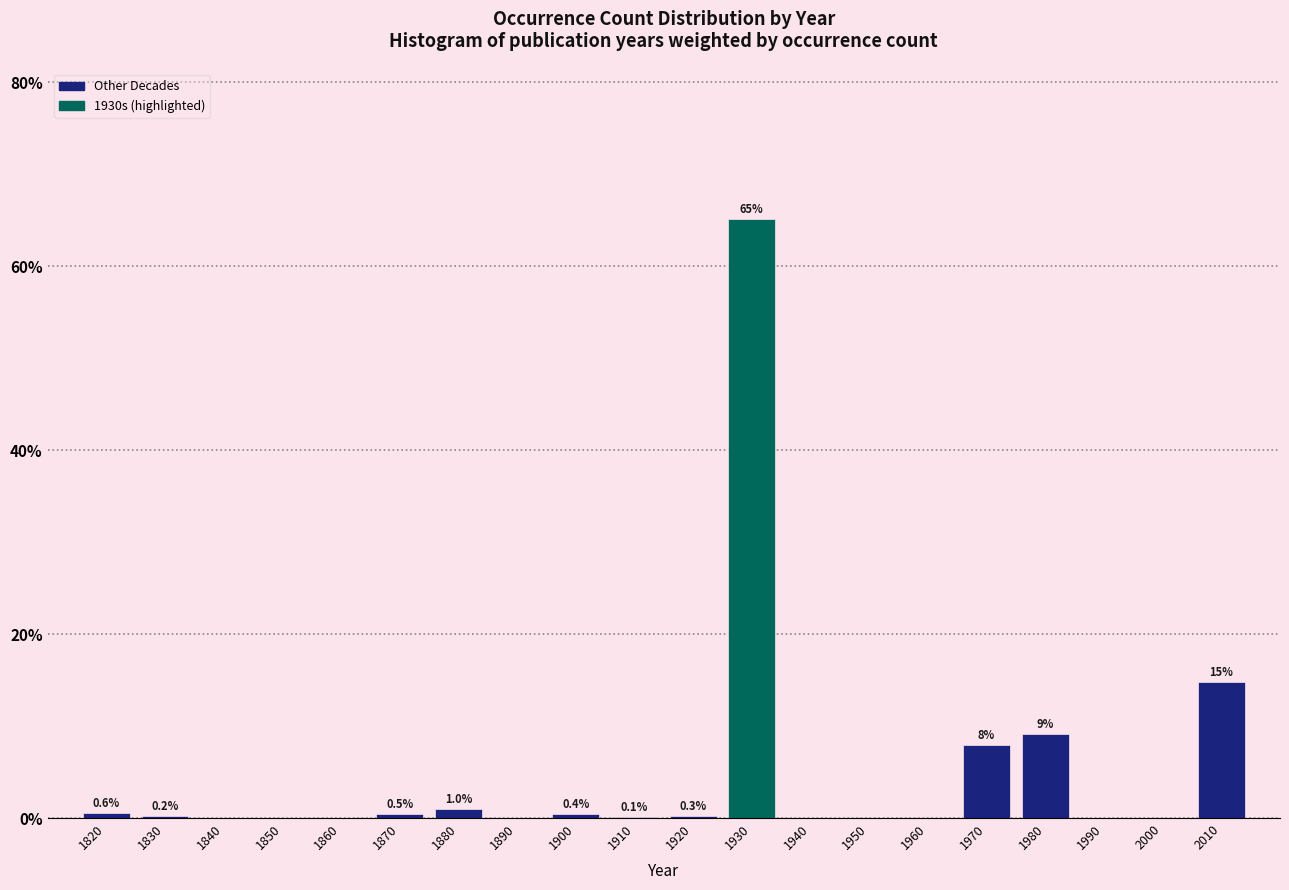

Reading right to left, transcribe all the data shown in this chart.

2010=14.8	2000=0.0	1990=0.0	1980=9.1	1970=8.0	1960=0.0	1950=0.0	1940=0.0	1930=65.1	1920=0.3	1910=0.1	1900=0.4	1890=0.0	1880=1.0	1870=0.5	1860=0.0	1850=0.0	1840=0.0	1830=0.2	1820=0.6